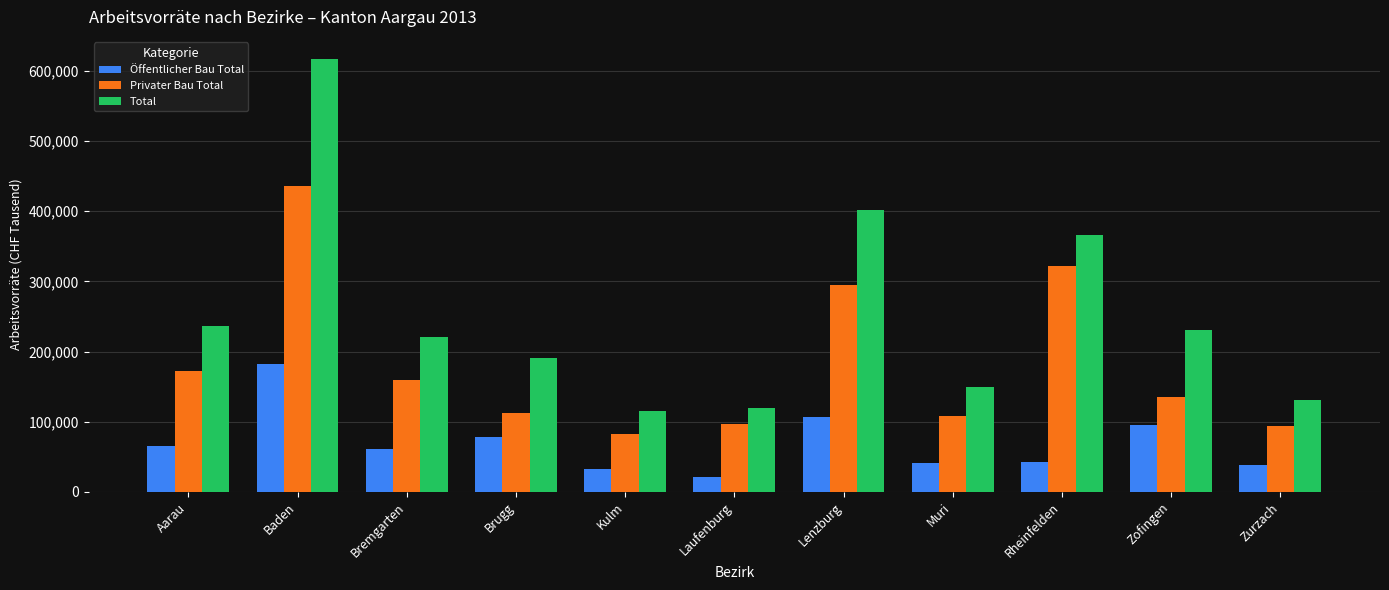

What is the difference between the Öffentlicher Bau Total values at Muri and Lenzburg?

65350